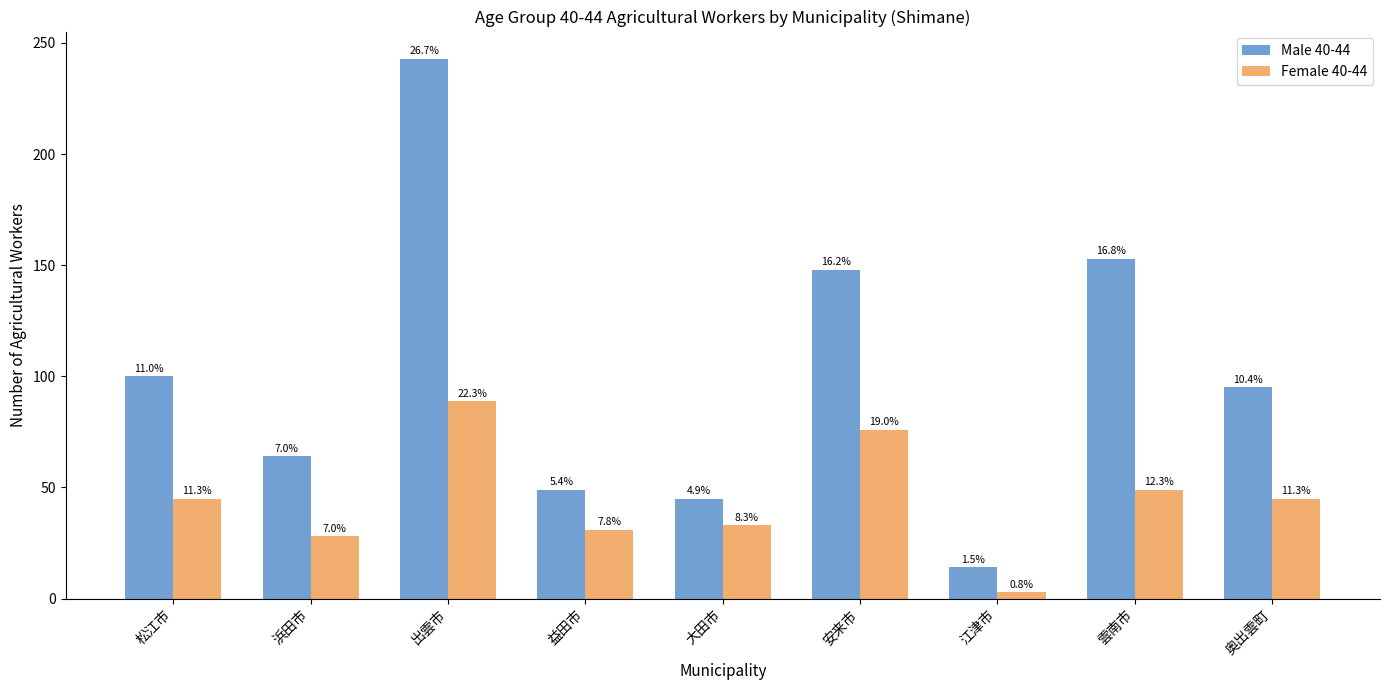

What is the maximum value for Female 40-44?

89